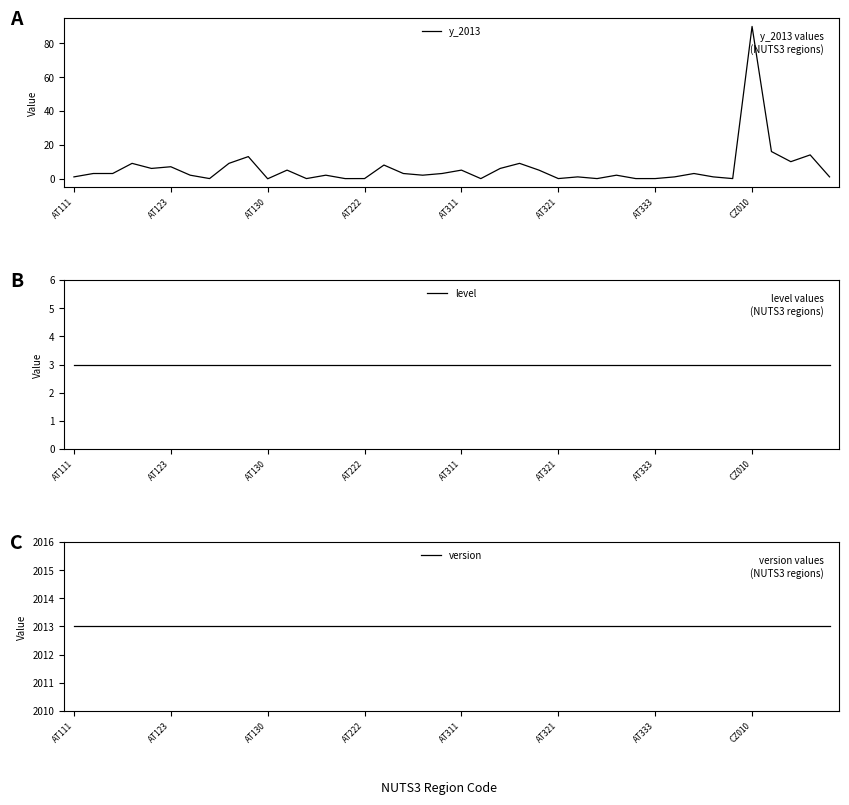

What is the maximum value for y_2013?

90.0